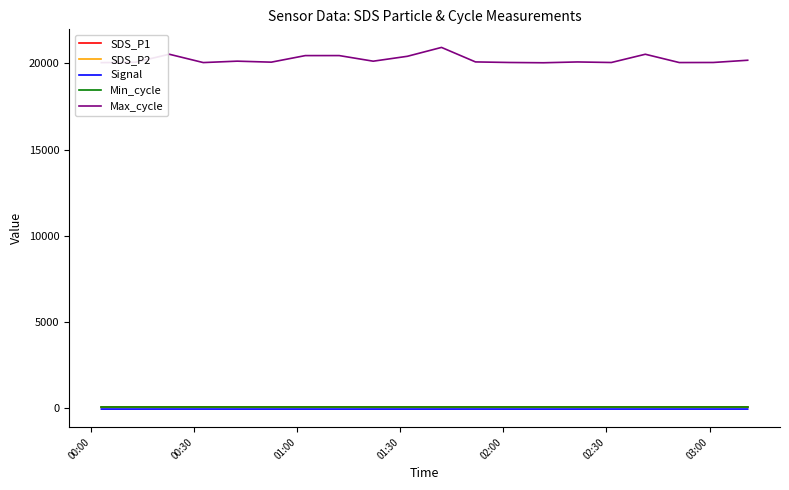

Which series has the largest total across all categories?

Max_cycle